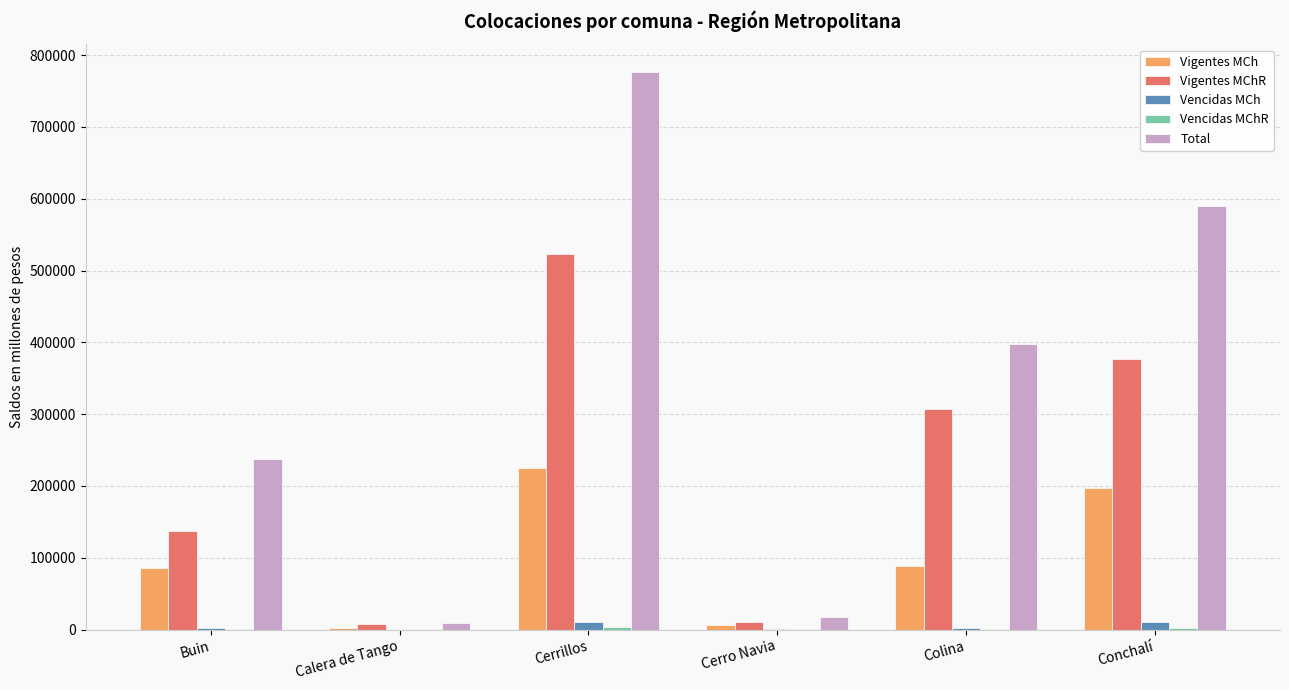

Which series changed the most between Calera de Tango and Conchalí?

Total